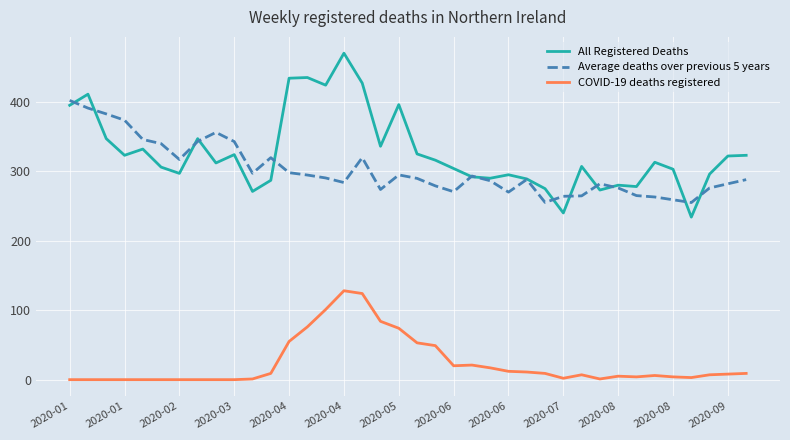

True or false: Average deaths over previous 5 years and COVID-19 deaths registered intersect in this chart.

False